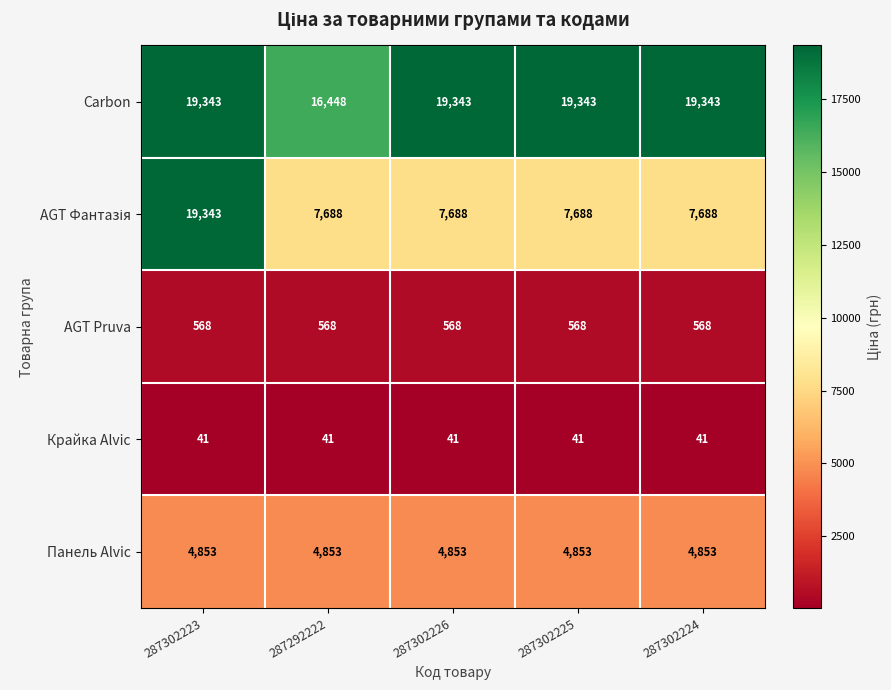

Which series changed the most between 287292222 and 287302225?

Carbon